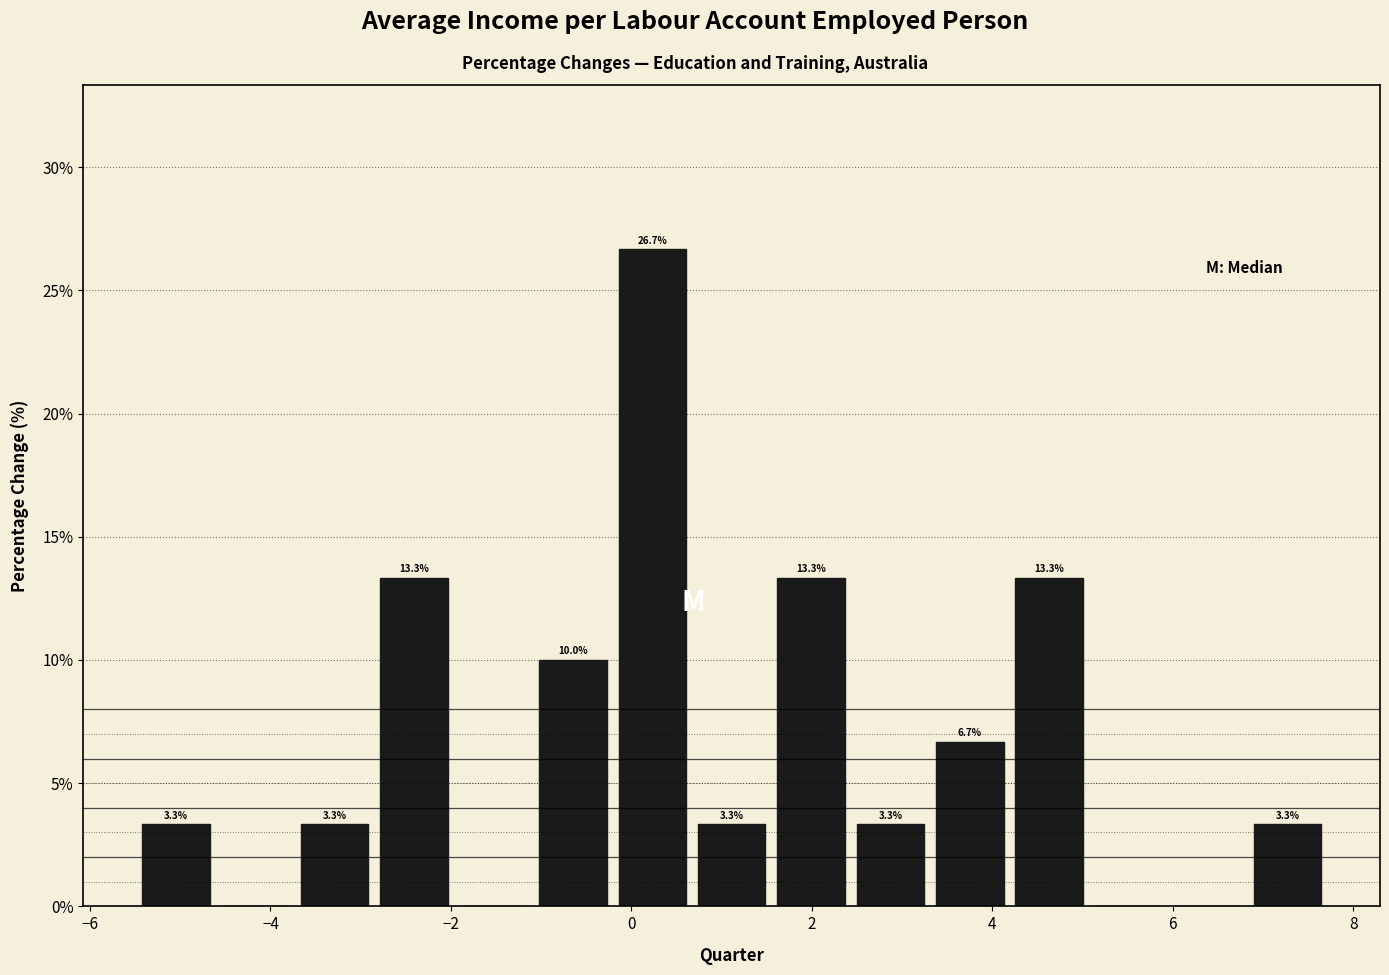

Over which range of the x-axis is the bar tallest?

-0.2 to 0.6